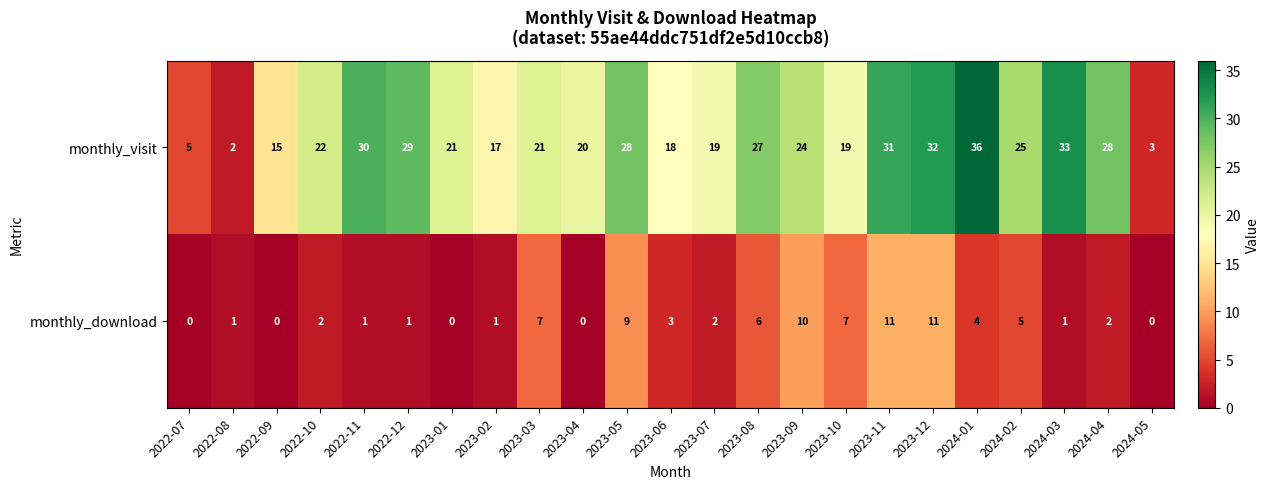

Count the number of data series in this chart.

2